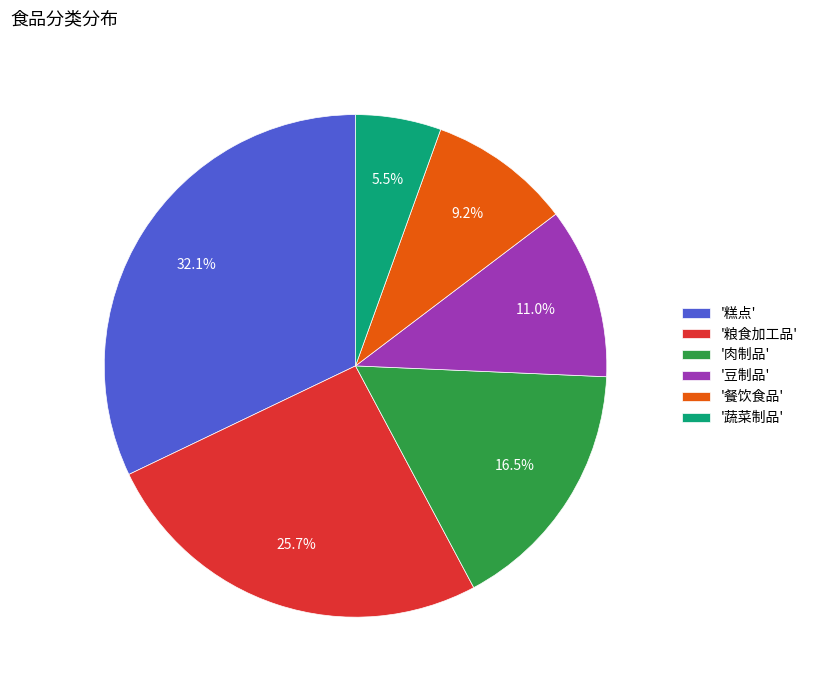

Is '蔬菜制品' the majority of the pie?

No